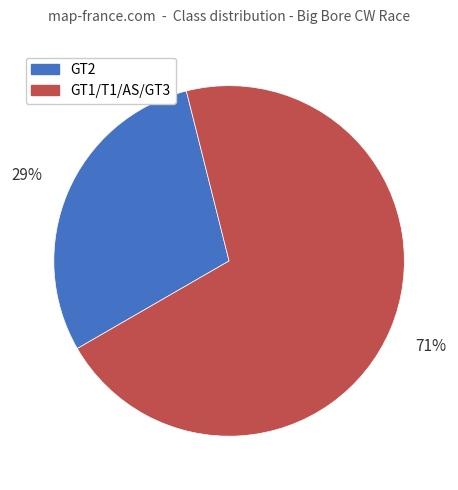

Approximately how many times larger is the value at GT1/T1/AS/GT3 compared to GT2?

2.4